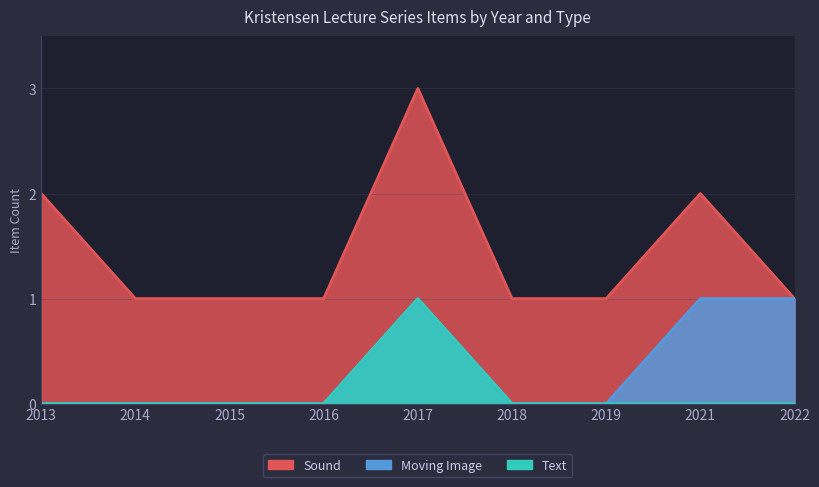

What is the difference between the second highest and second lowest values in the Moving Image series?

1